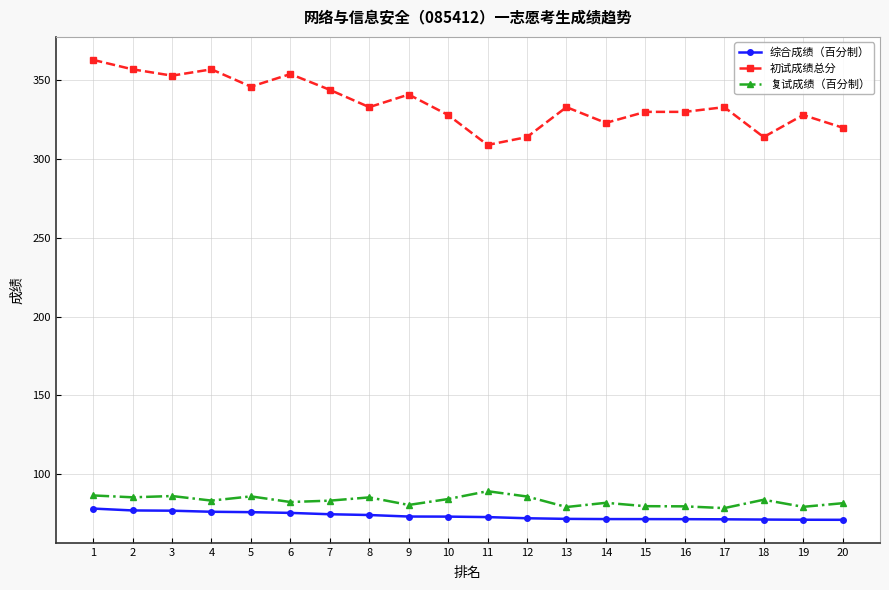

The value of 初试成绩总分 at 20 is 93.7. True or false?

False